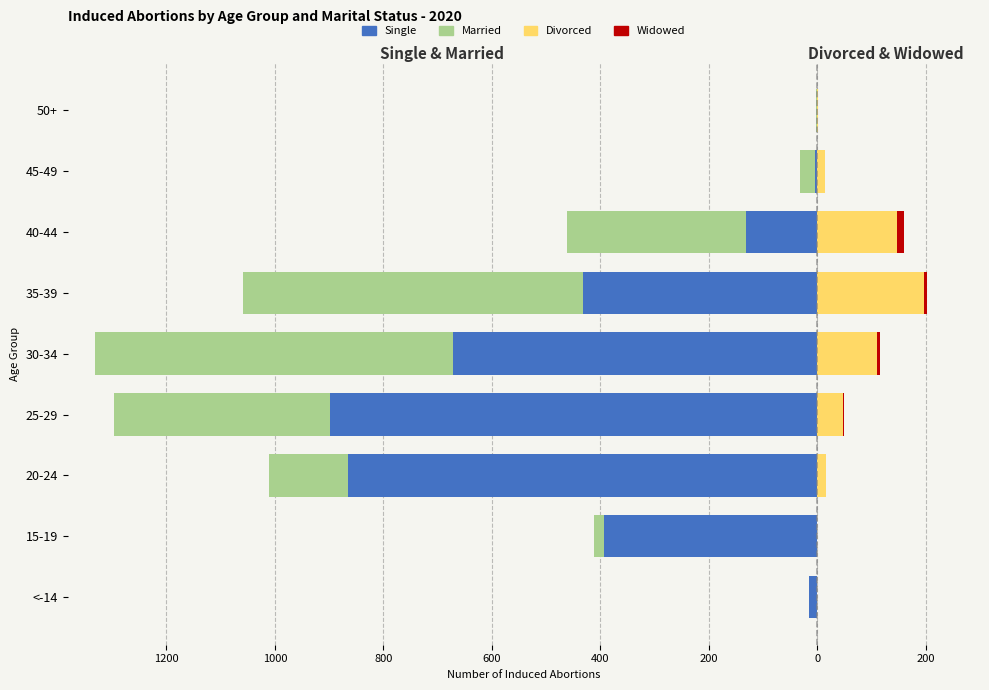

How many data points in Married are less than -146?

4